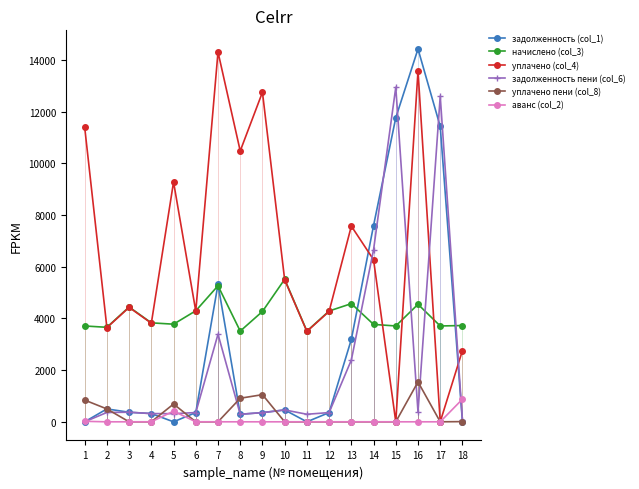

At which category is the sum across all series the highest?

16